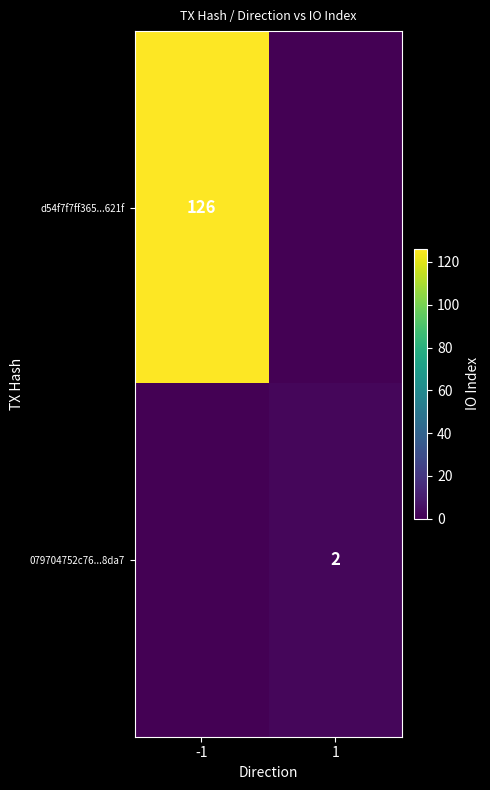

The d54f7f7ff365...621f series shows 64 at -1. True or false?

False